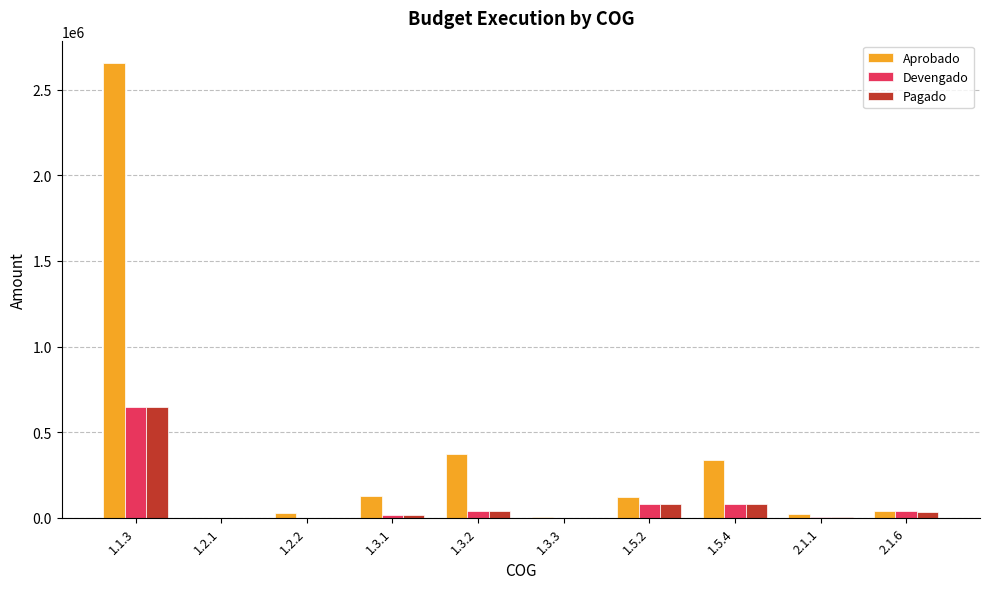

Between 1.1.3 and 1.2.2, which series saw the biggest shift?

Aprobado